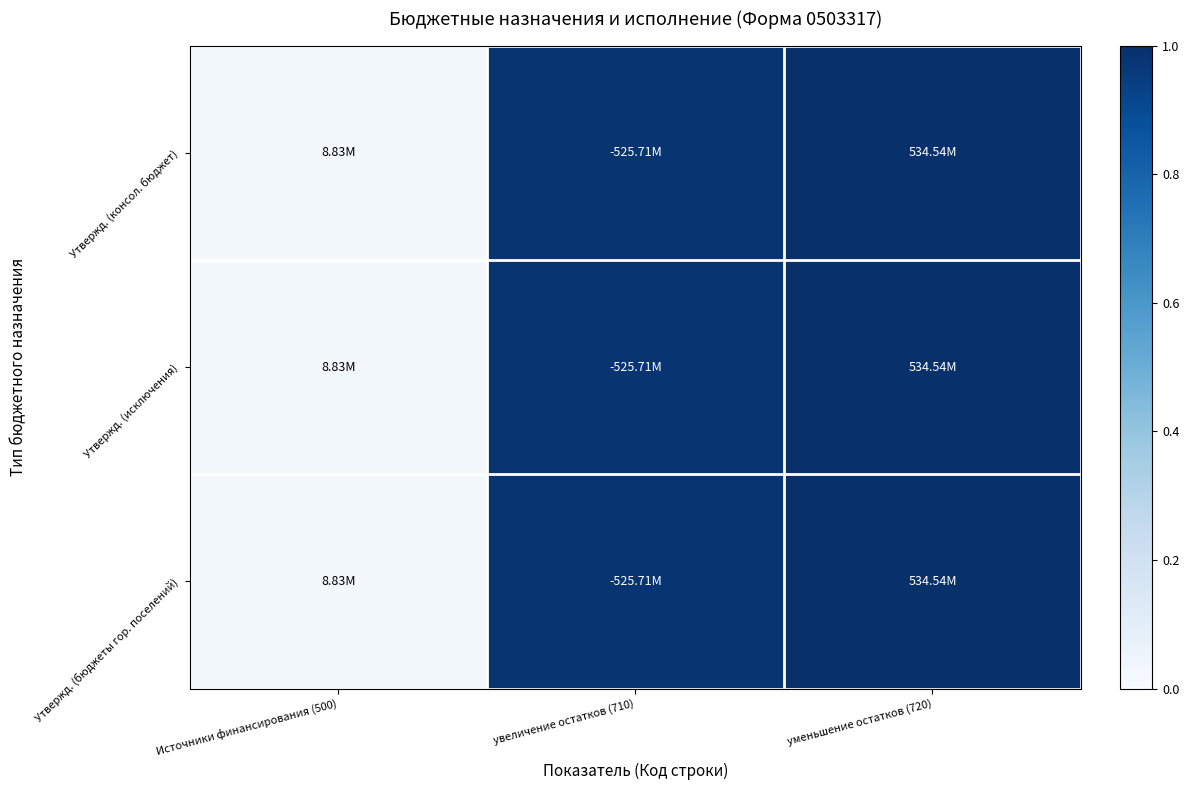

List the series in order of their peak value, highest first.

Утвержд. (консол. бюджет), Утвержд. (исключения), Утвержд. (бюджеты гор. поселений)